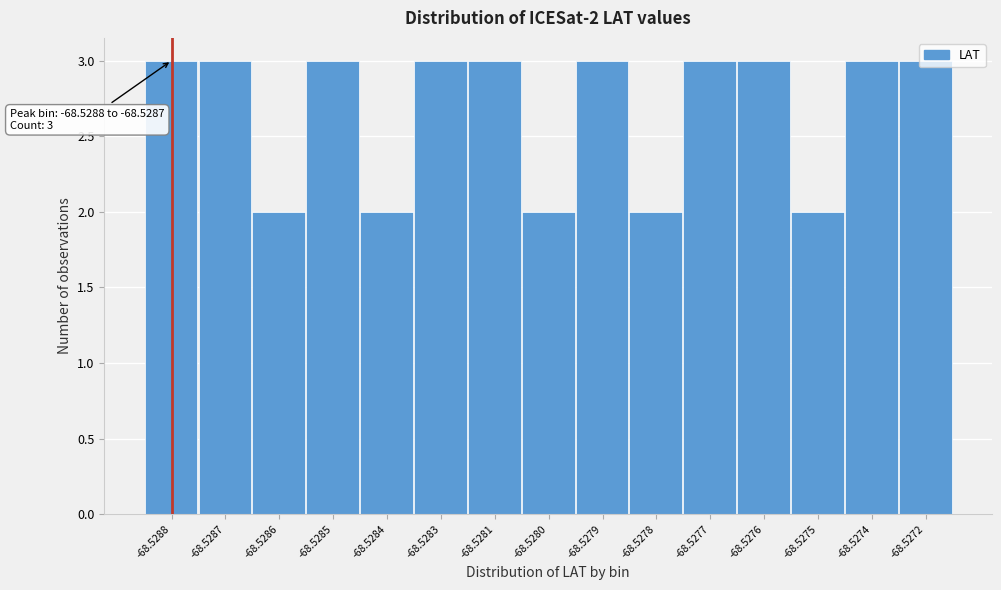

The chart shows a value of 2 at -68.5275. True or false?

True